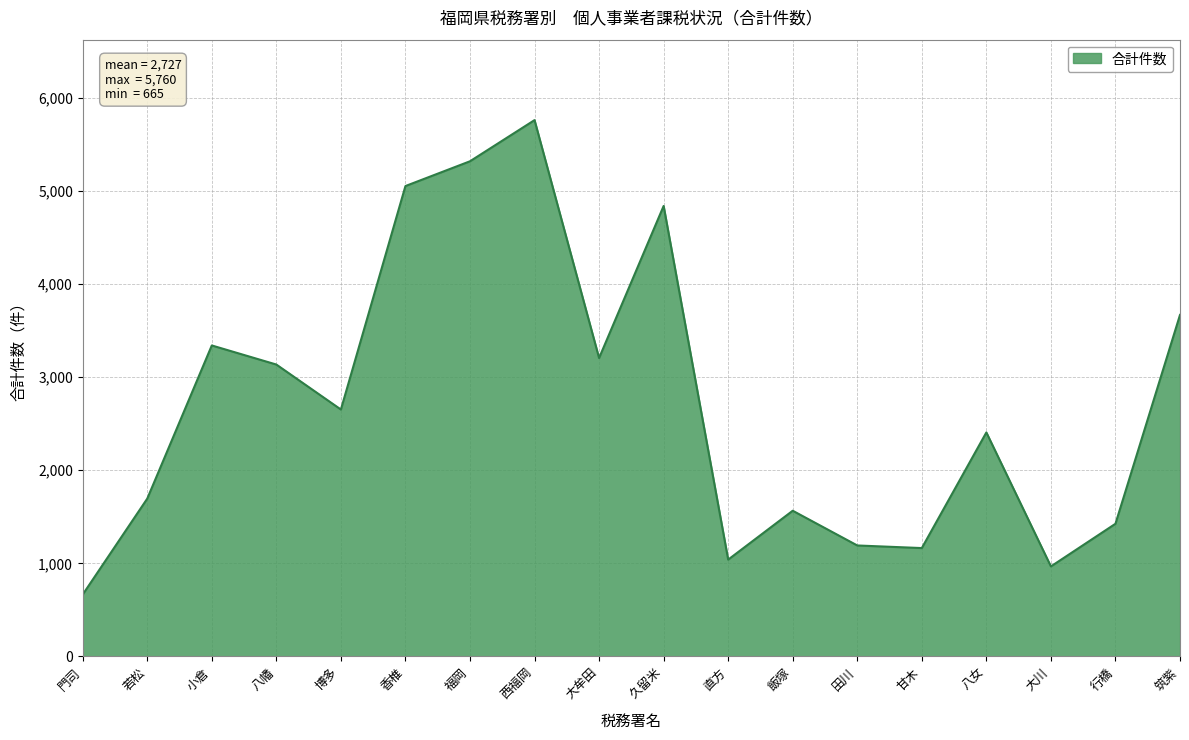

What is the average value?

2727